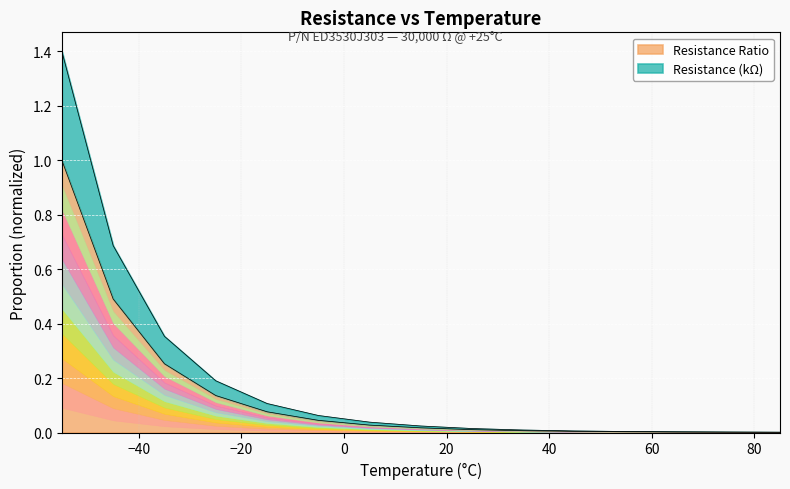

Is it true that Resistance Ratio equals 0.0 at 25?

True